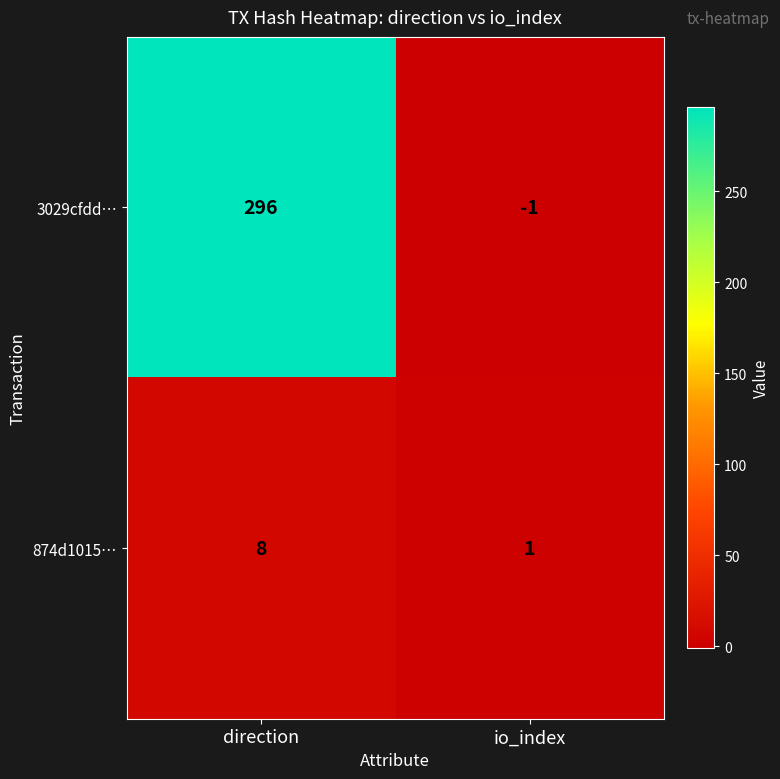

Rank the series by their average value, from highest to lowest.

3029cfdd…, 874d1015…